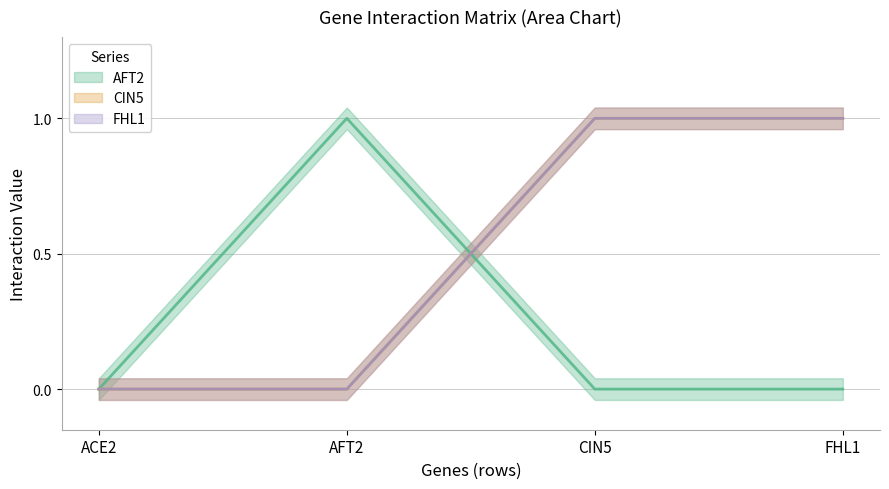

True or false: CIN5 has a value of 1 at CIN5.

True